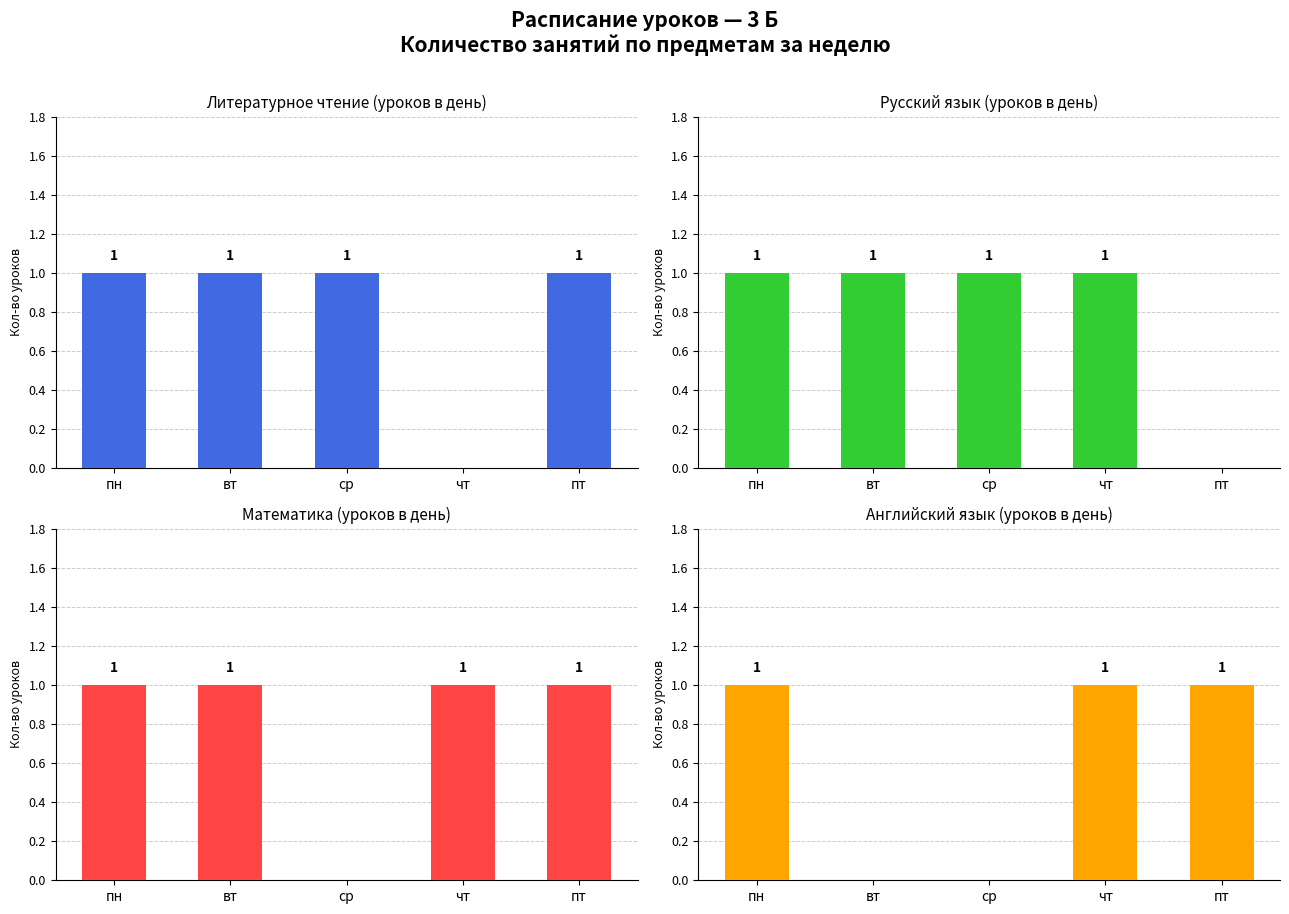

How many values in the Английский язык series are below 1?

2